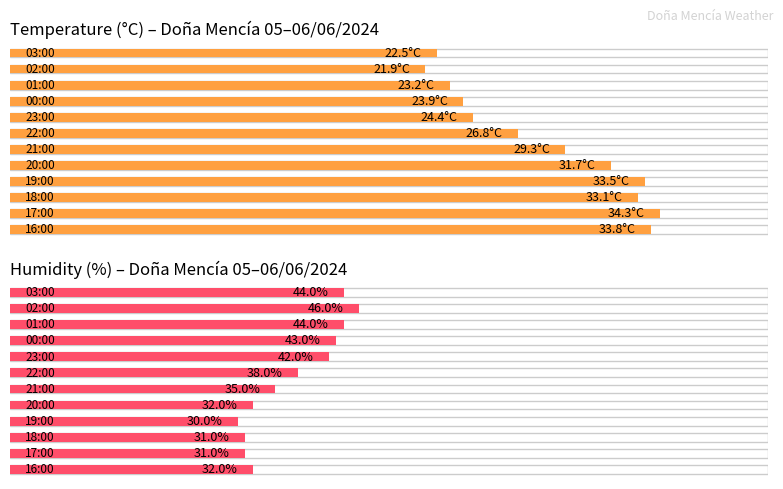

At which category is the sum across all series the highest?

02:00